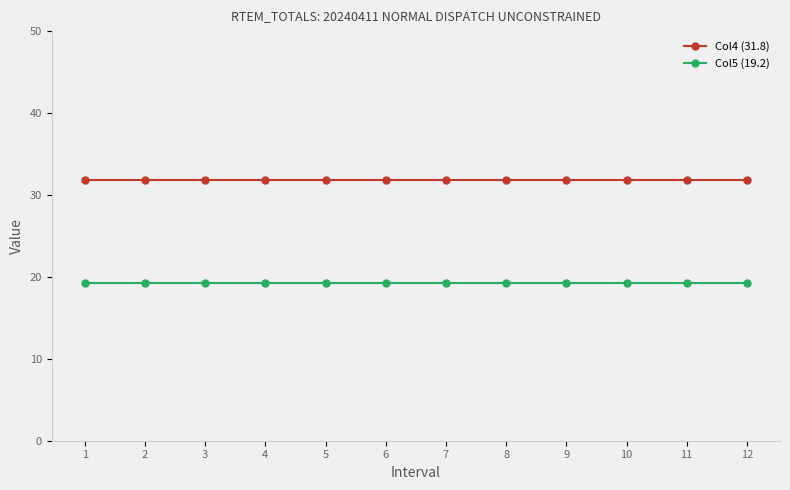

Is the value of Col4 (31.8) at 11 greater than the value of Col5 (19.2) at 7?

Yes